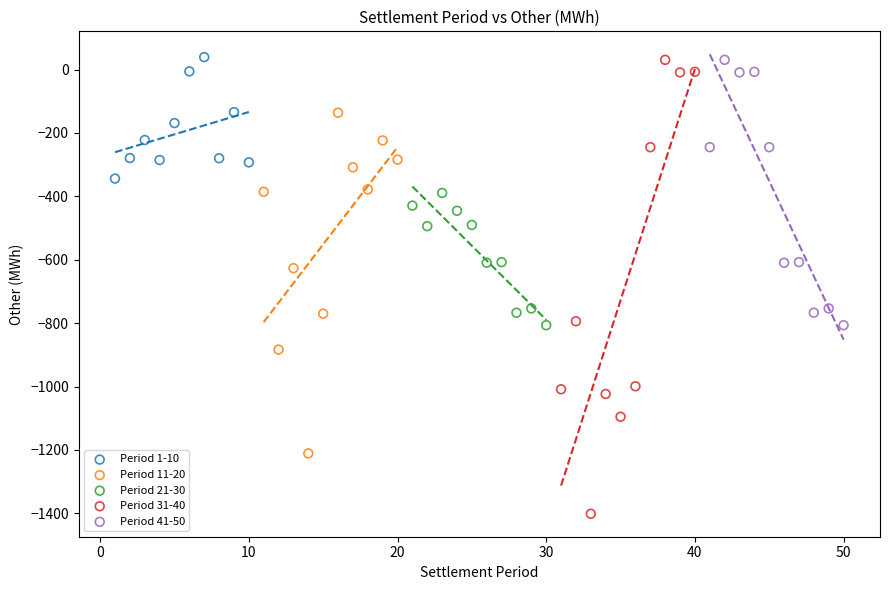

Which series has the widest spread of Y values?

Period 31-40